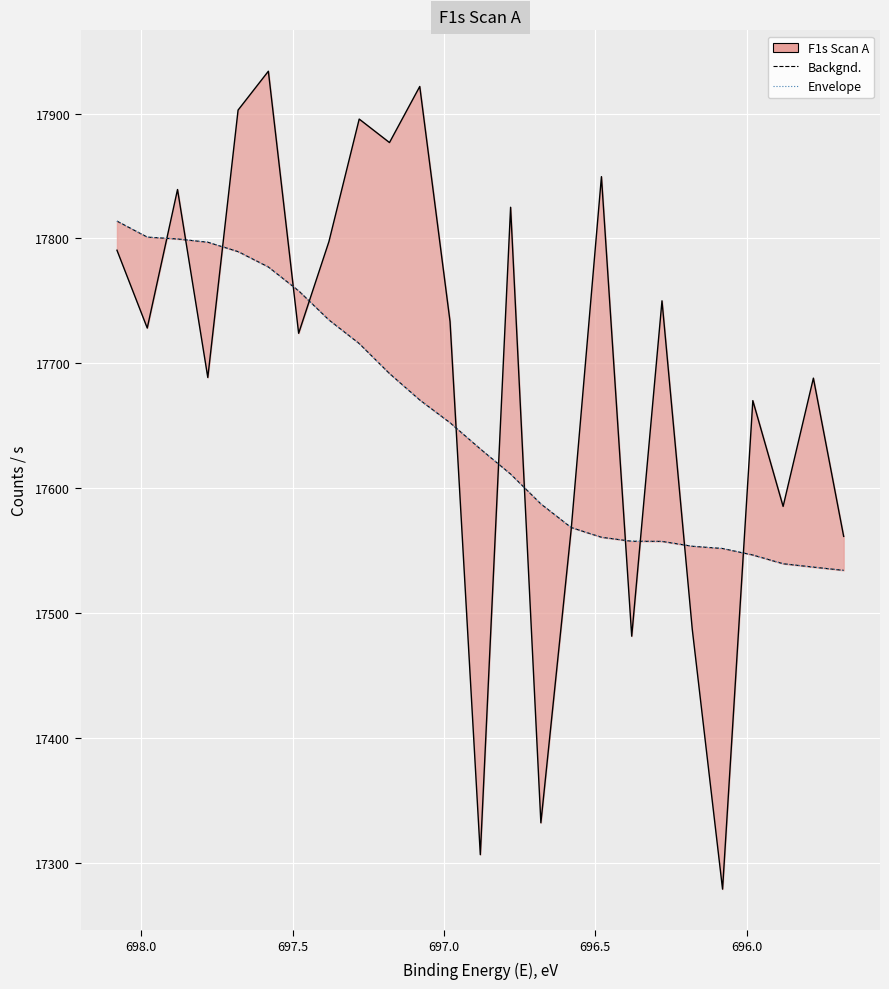

What is the average value of the Backgnd. series?

17653.6